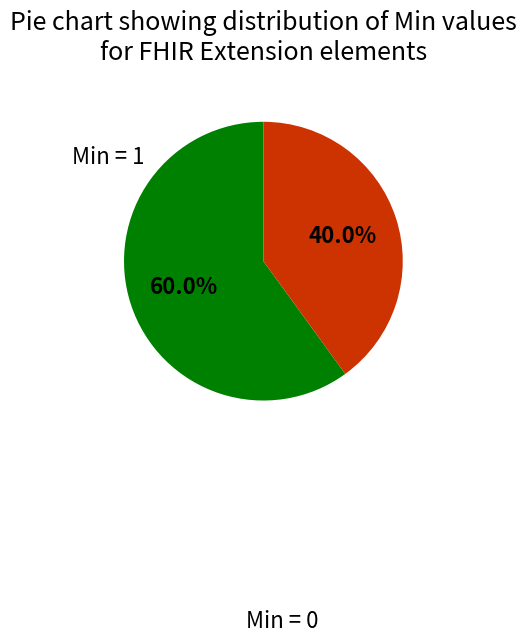

Does any single category account for the majority?

Yes